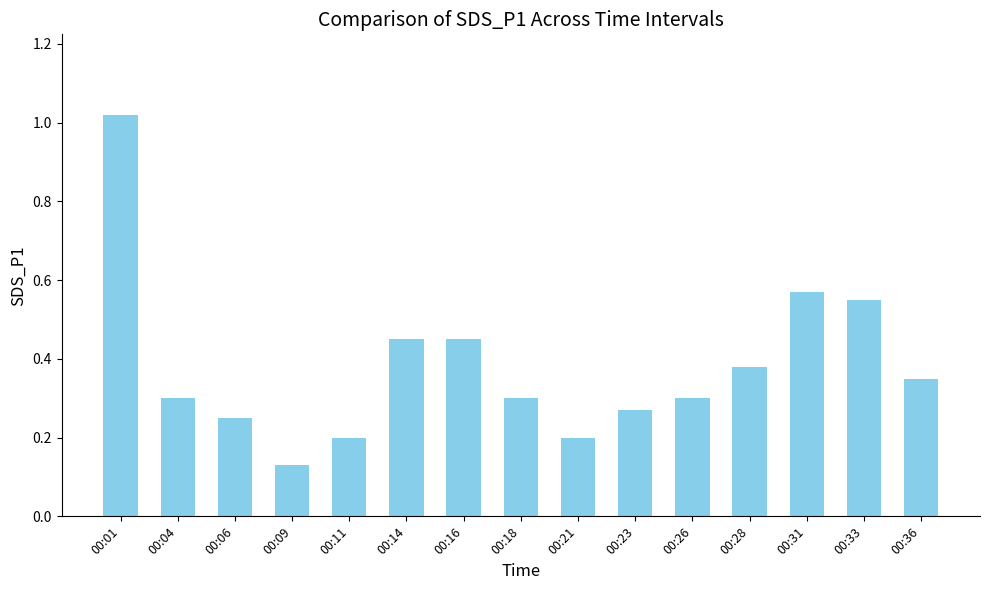

Which category has the highest value across all series?

00:01